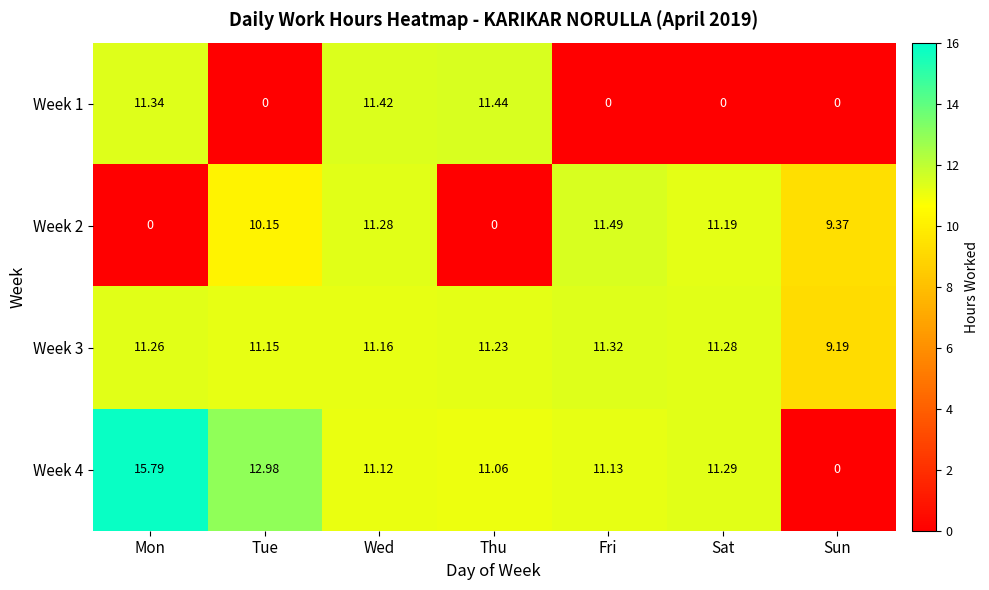

At how many categories does at least one series exceed 10?

6